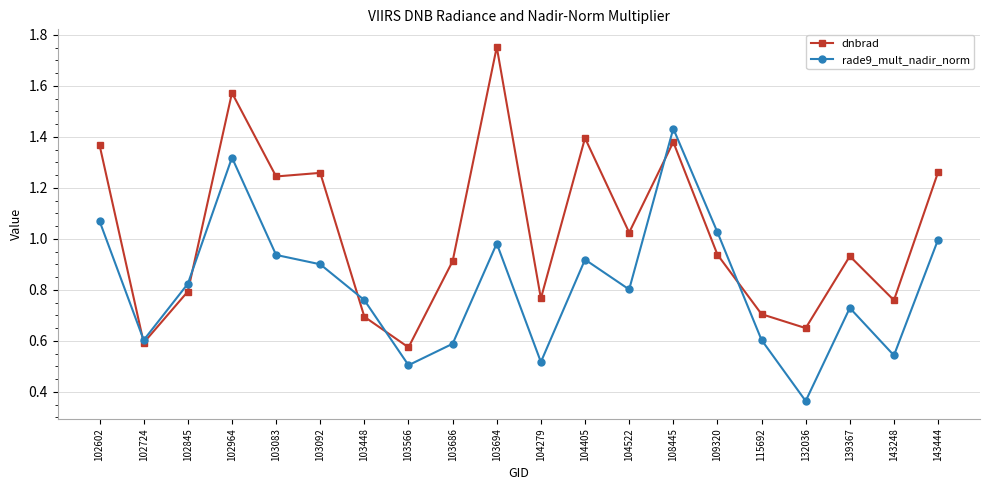

Which category has the highest value across all series?

103694